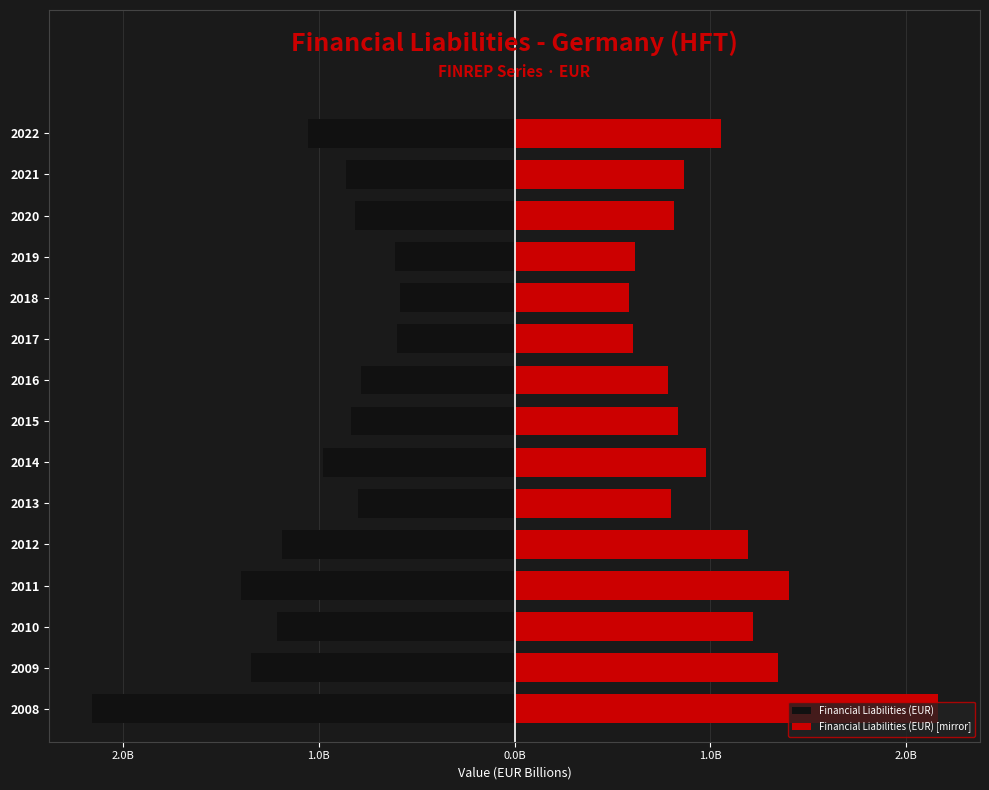

Which series has the largest total across all categories?

Financial Liabilities (EUR) [mirror]